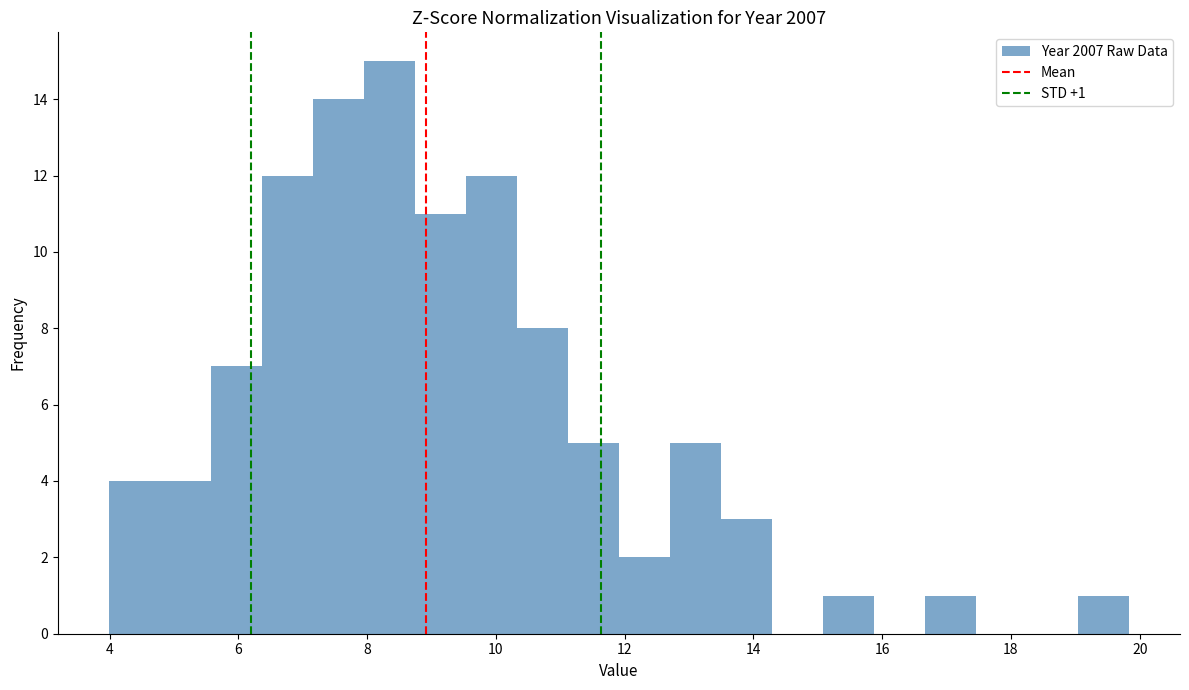

Read against the x-axis, roughly where is the centre of the tallest bar?

8.4